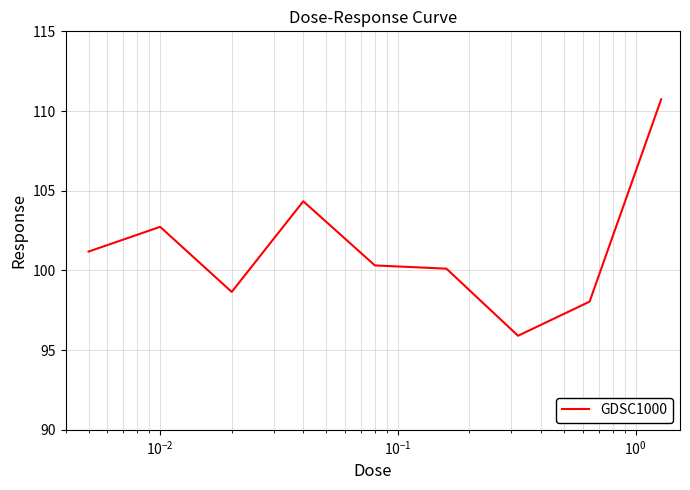

What is the minimum value shown in the chart?

95.9